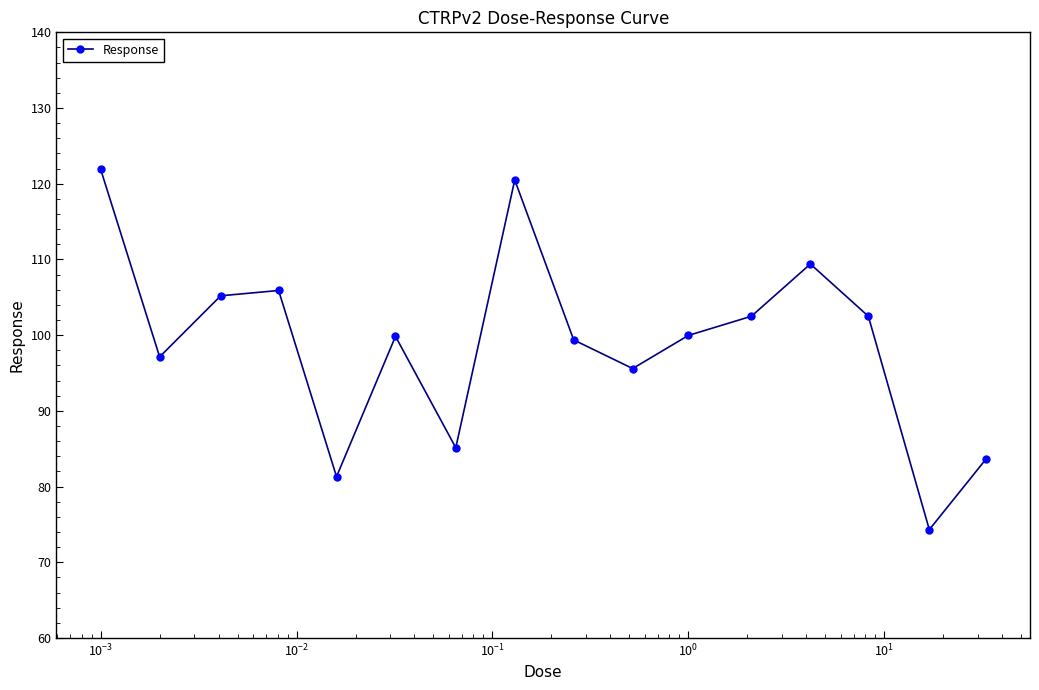

What is the minimum value shown in the chart?

74.3